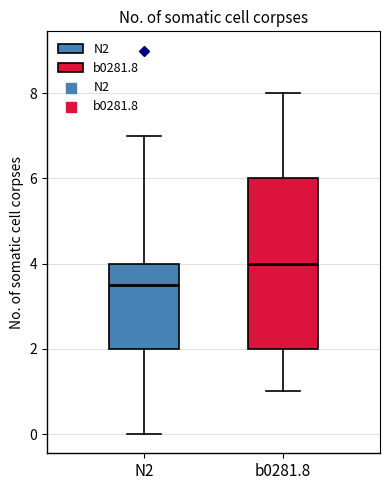

Comparing the boxes themselves (not the whiskers), which one is the tallest?

b0281.8